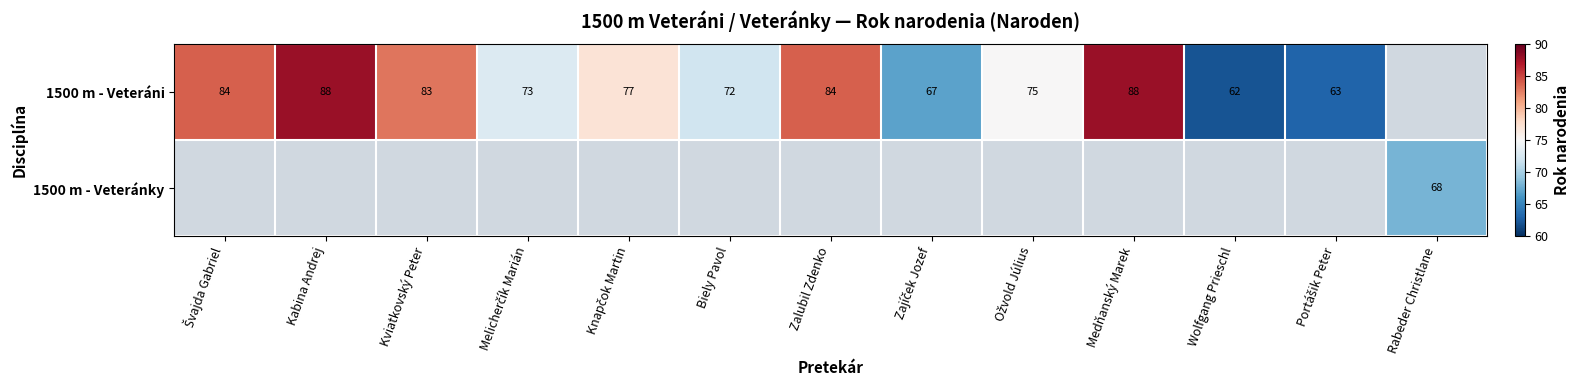

What is the total value across all series at Zajíček Jozef?

67